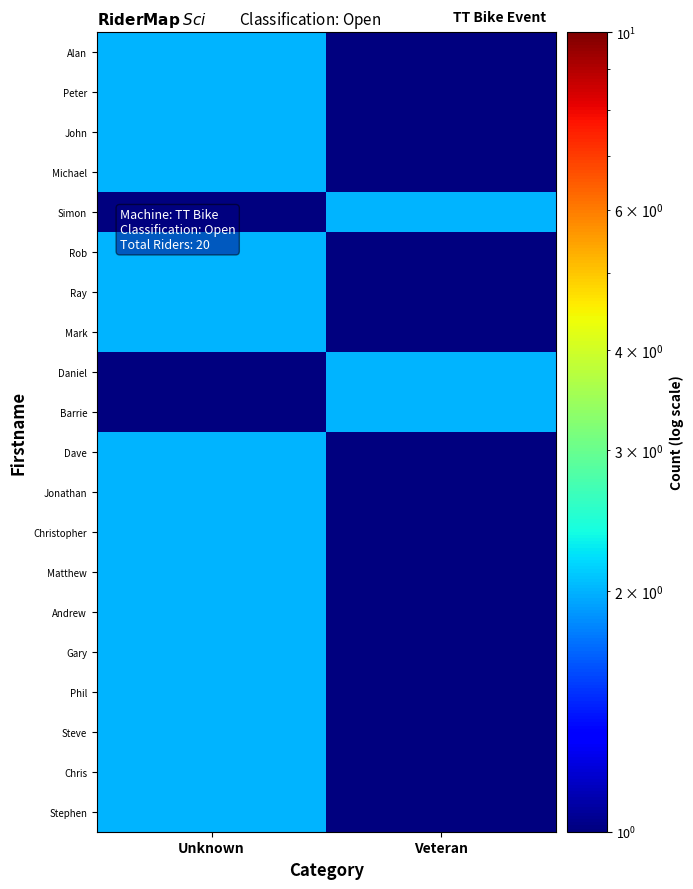

At how many categories does at least one series exceed 1?

2